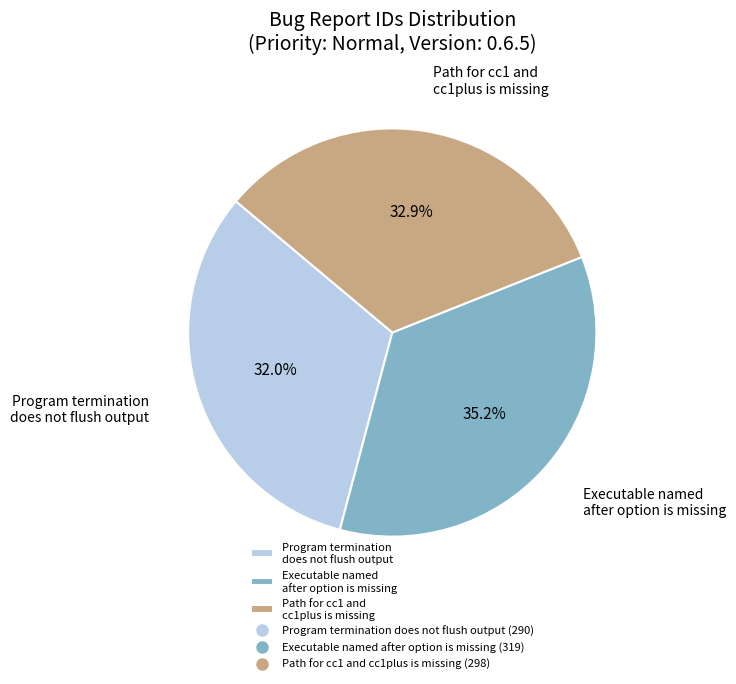

To the nearest percent, what percentage of the pie is Program termination does not flush output?

32%